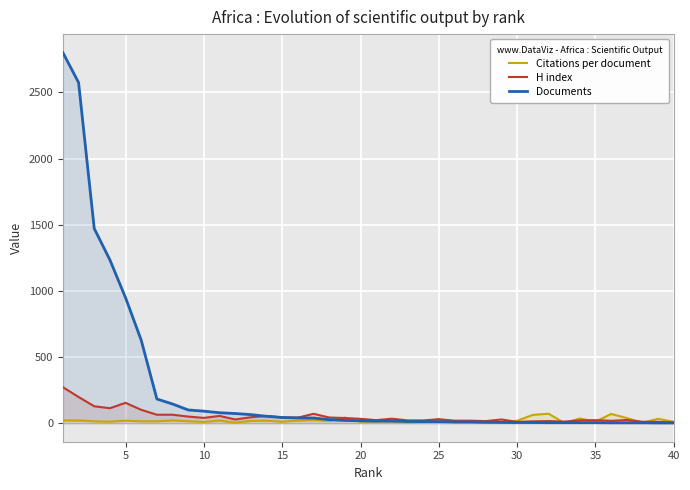

Which series has the largest range (max minus min)?

Documents